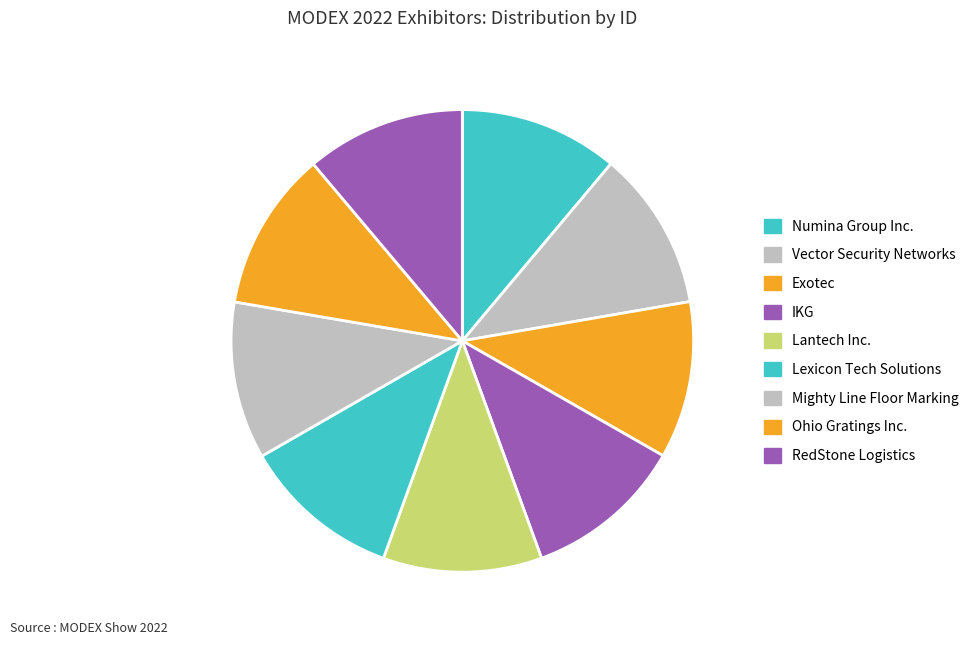

Which slice is the smallest?

Exotec